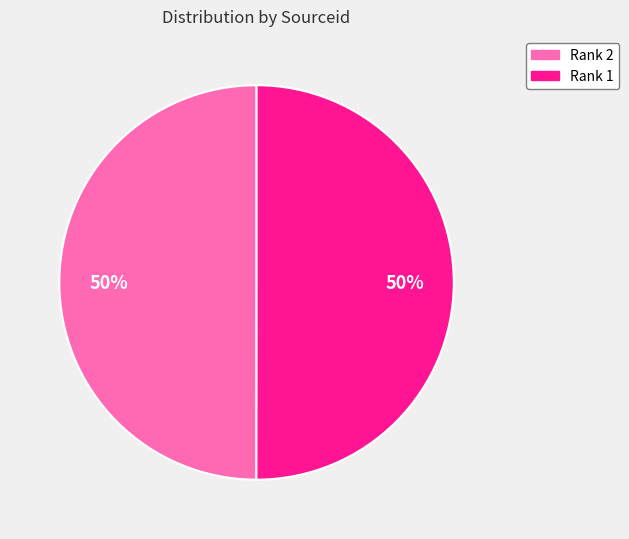

Combined, do Rank 2 and Rank 1 account for over 50%?

Yes